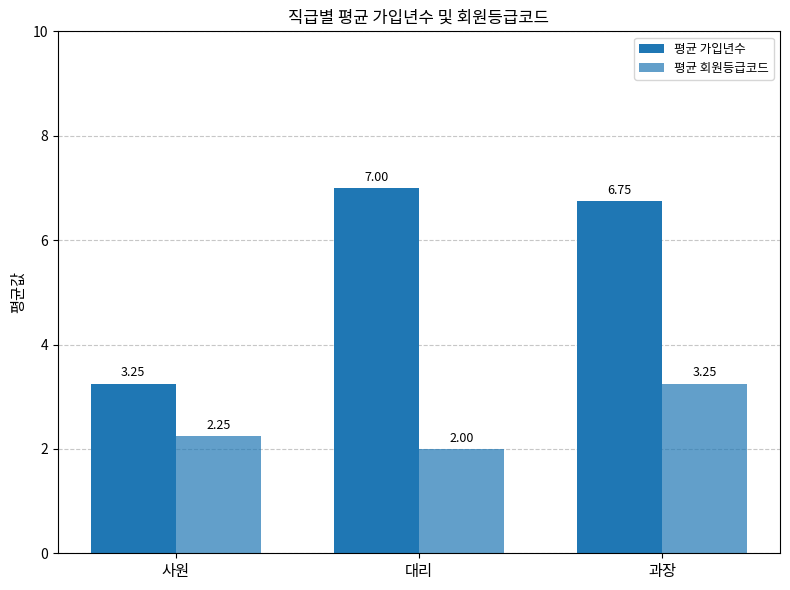

The 평균 가입년수 series shows 5.6 at 사원. True or false?

False